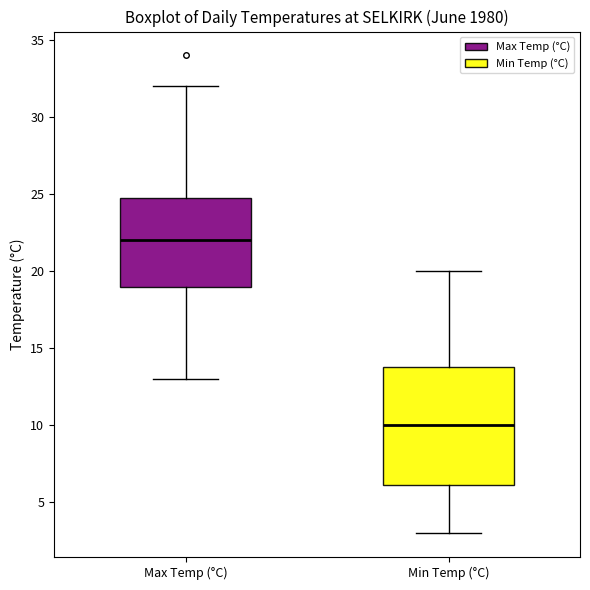

Which box's median line is the lowest?

Min Temp (°C)